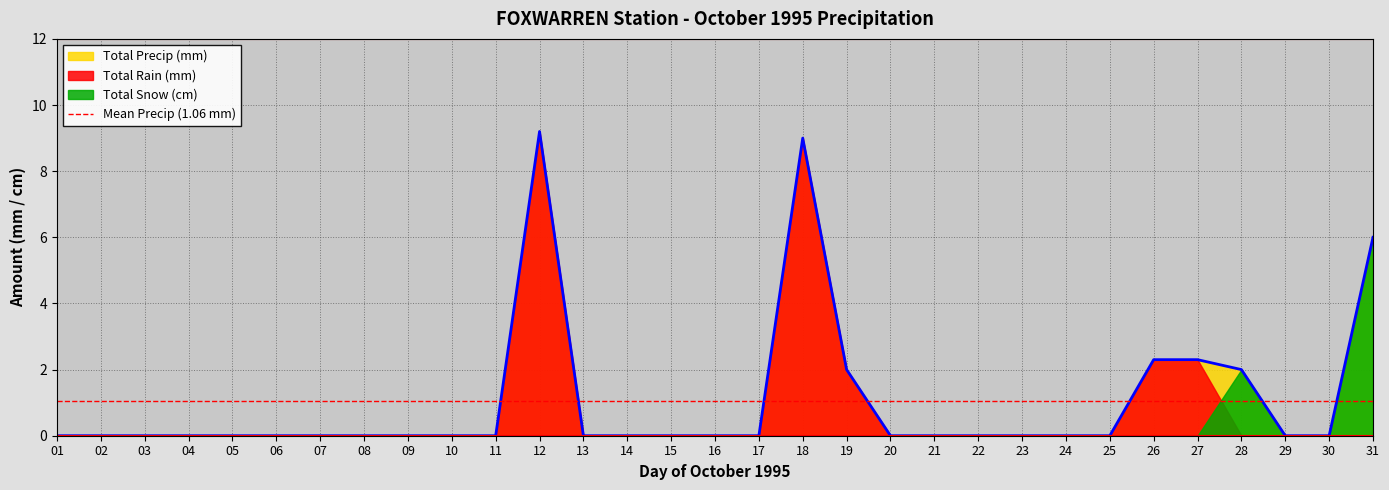

How many times do Total Rain (mm) and Total Snow (cm) cross each other?

1